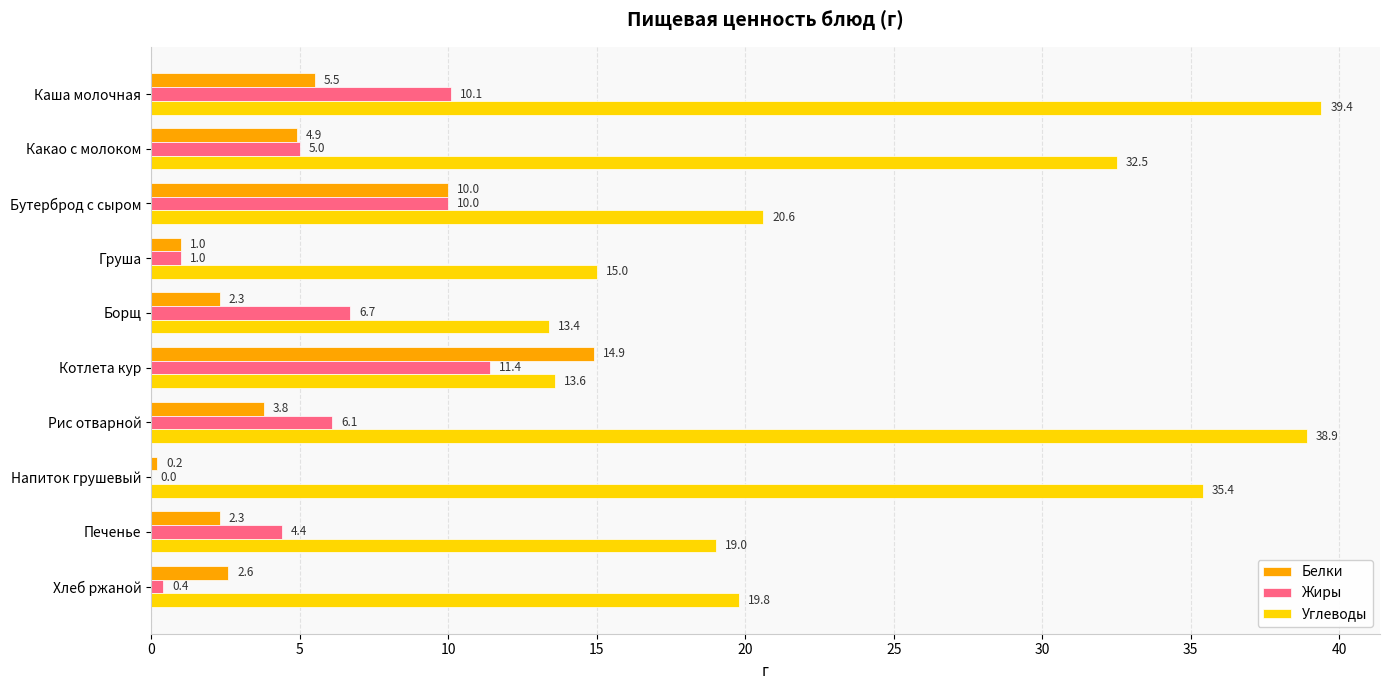

Which series has the largest total across all categories?

Углеводы